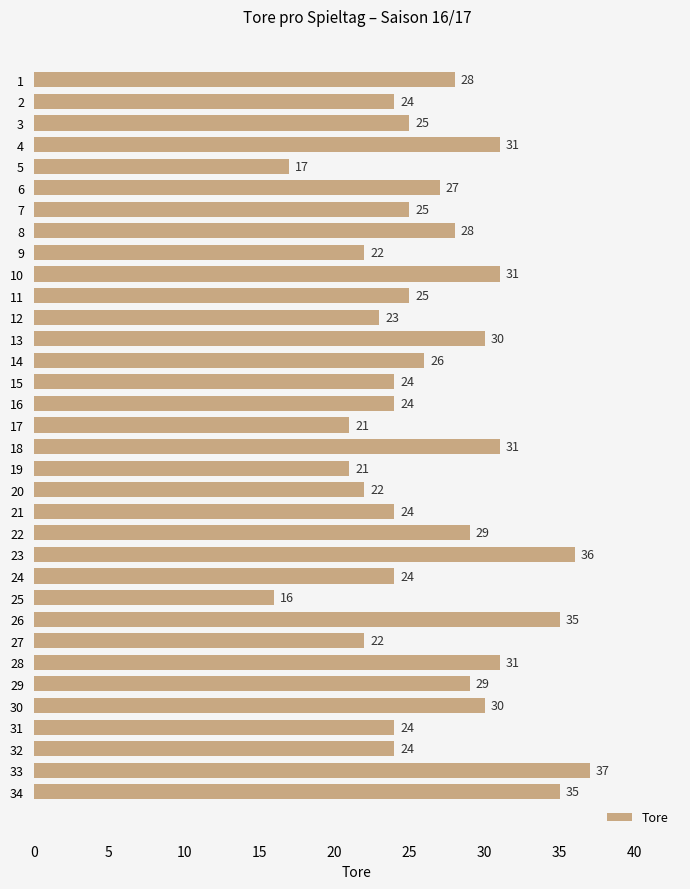

What is the maximum value shown in the chart?

37